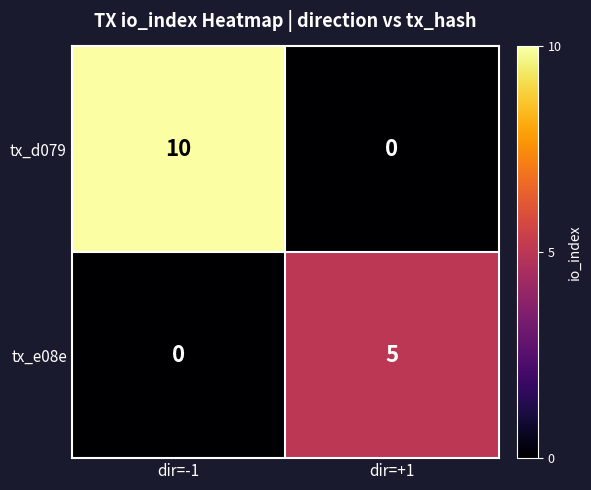

How many values in the tx_d079 series are below 10?

1